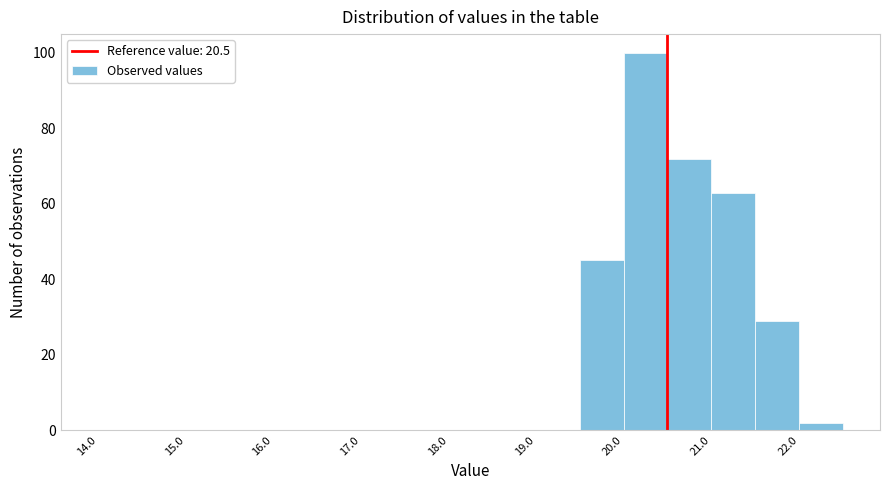

Over which range of the x-axis is the bar tallest?

20.0 to 20.5